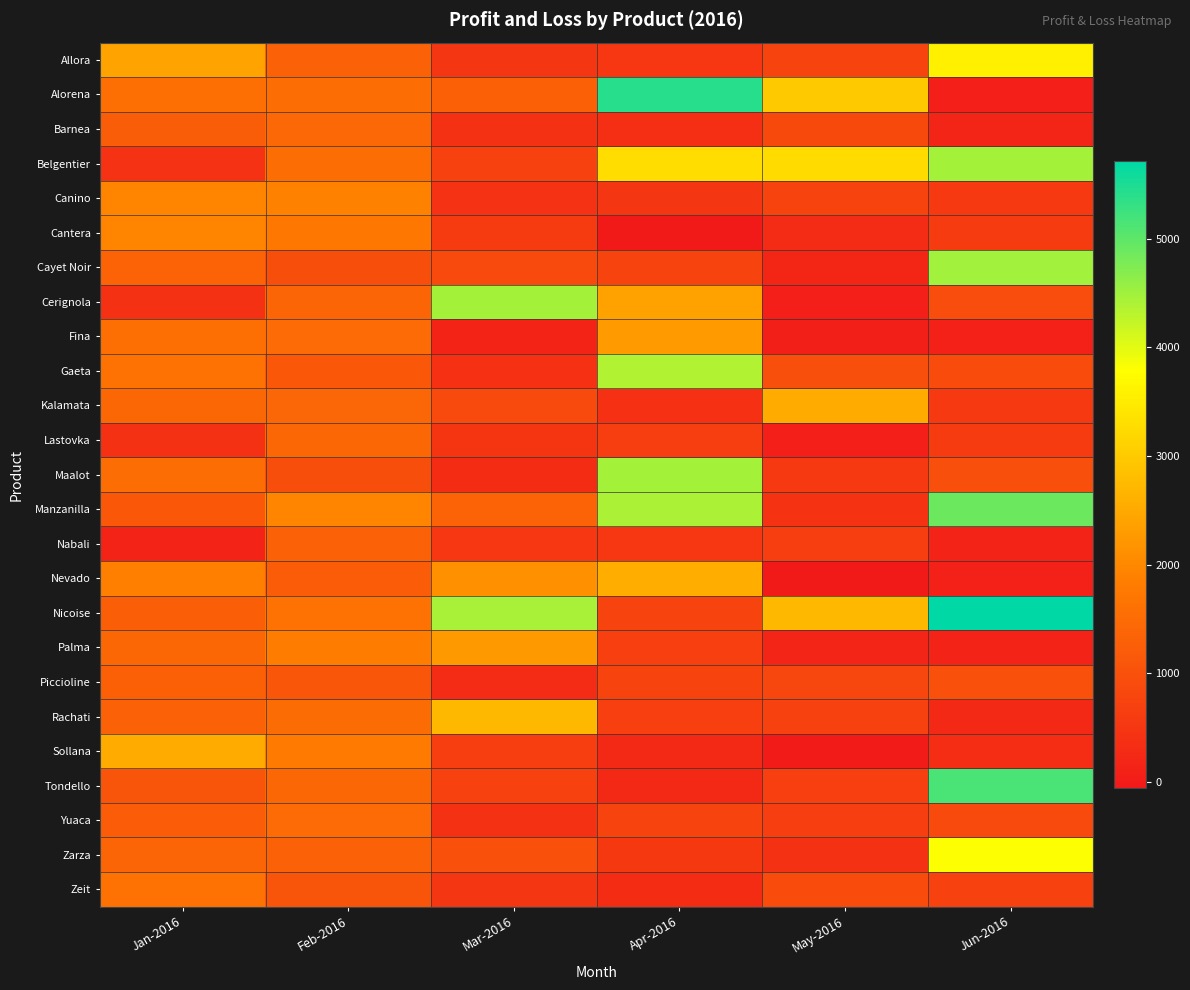

Between Feb-2016 and Mar-2016, which series saw the biggest shift?

Cerignola